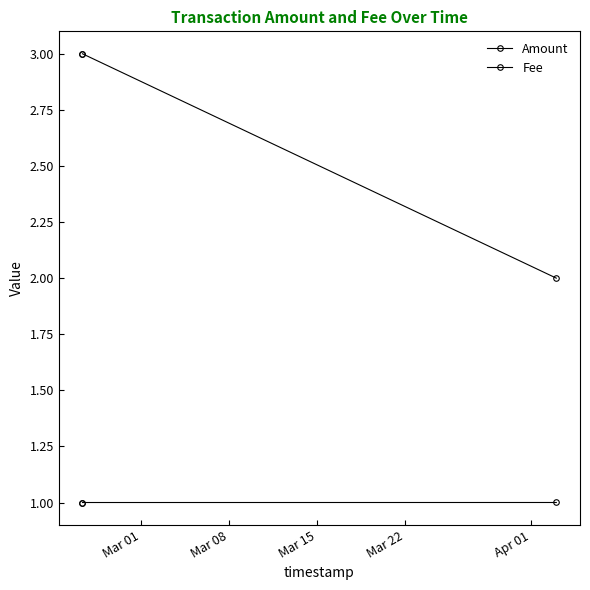

Count the number of data series in this chart.

2